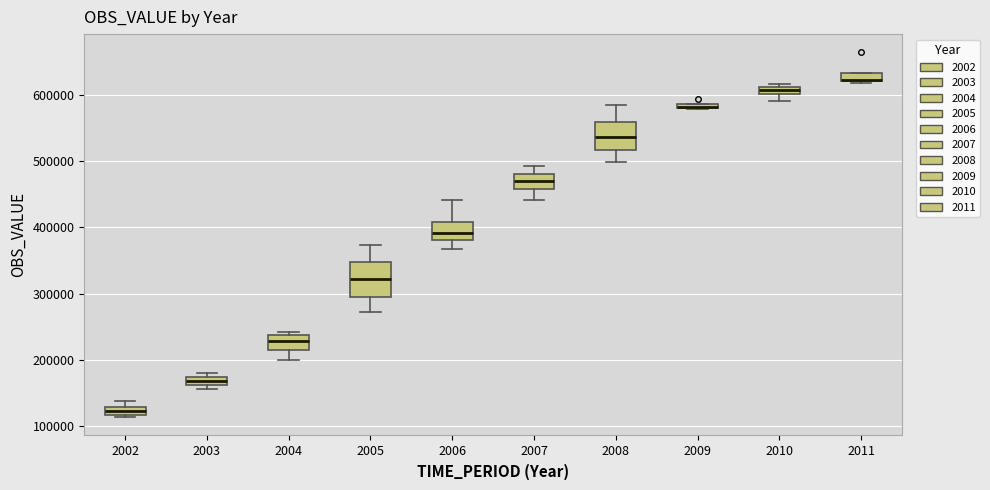

Where is the upper edge of the box at x = 2010 on the y-axis? The values are not printed on the chart, so give them approximately, as read against the axis.

610000